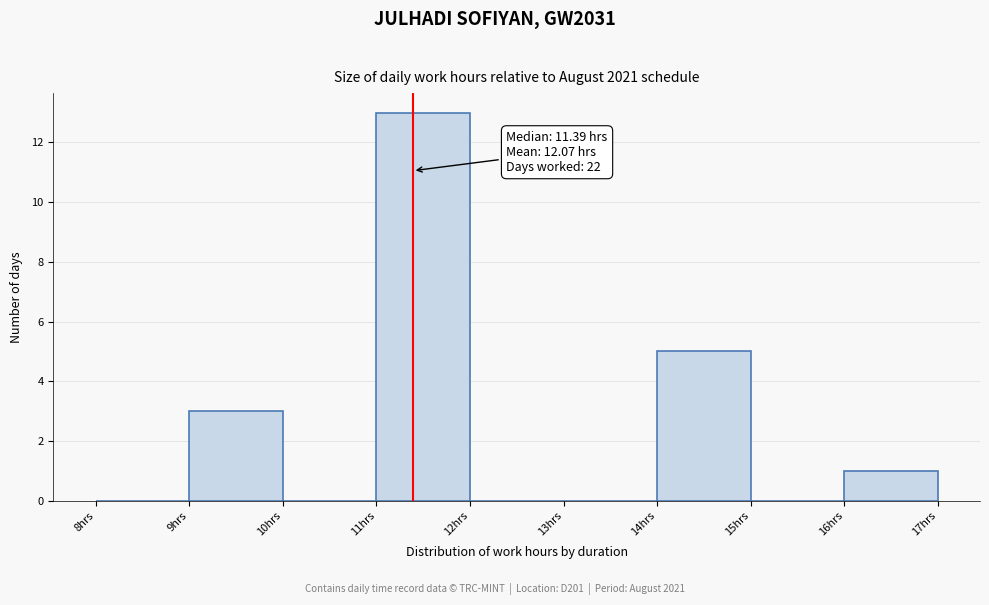

Which range on the x-axis has the tallest bar?

11 to 12